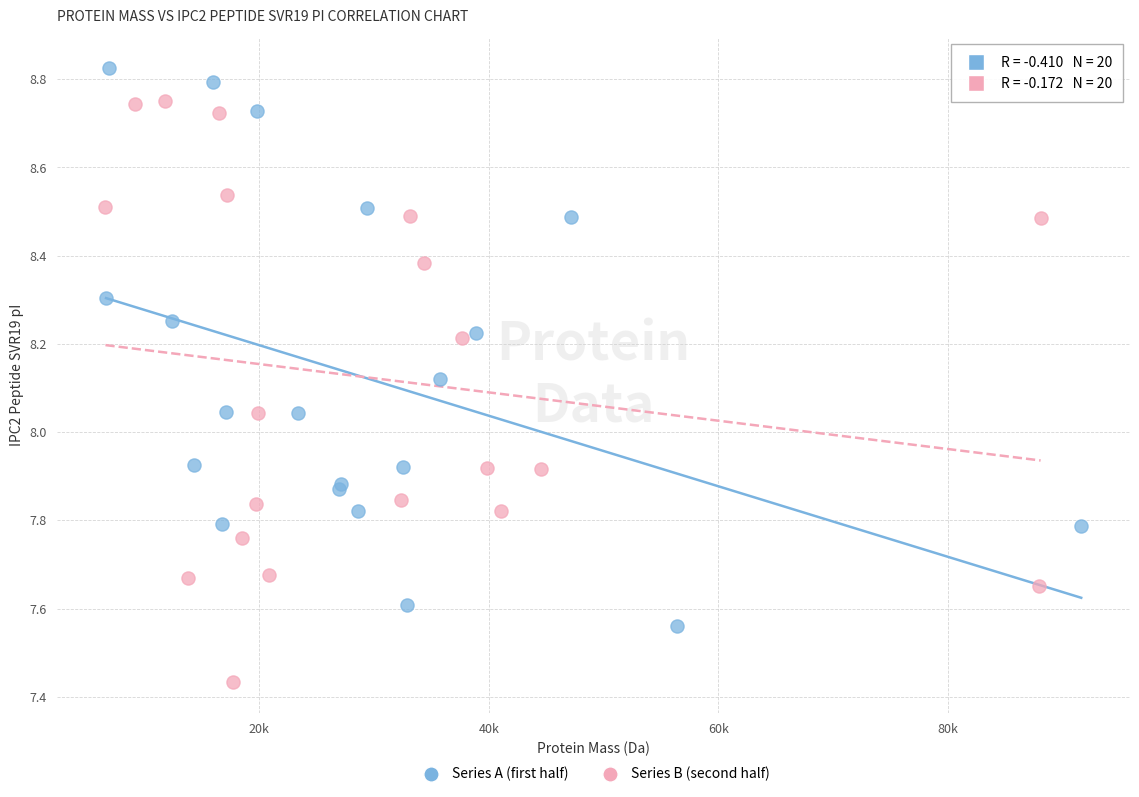

Which series contains the lowest Y value?

Series B (second half)